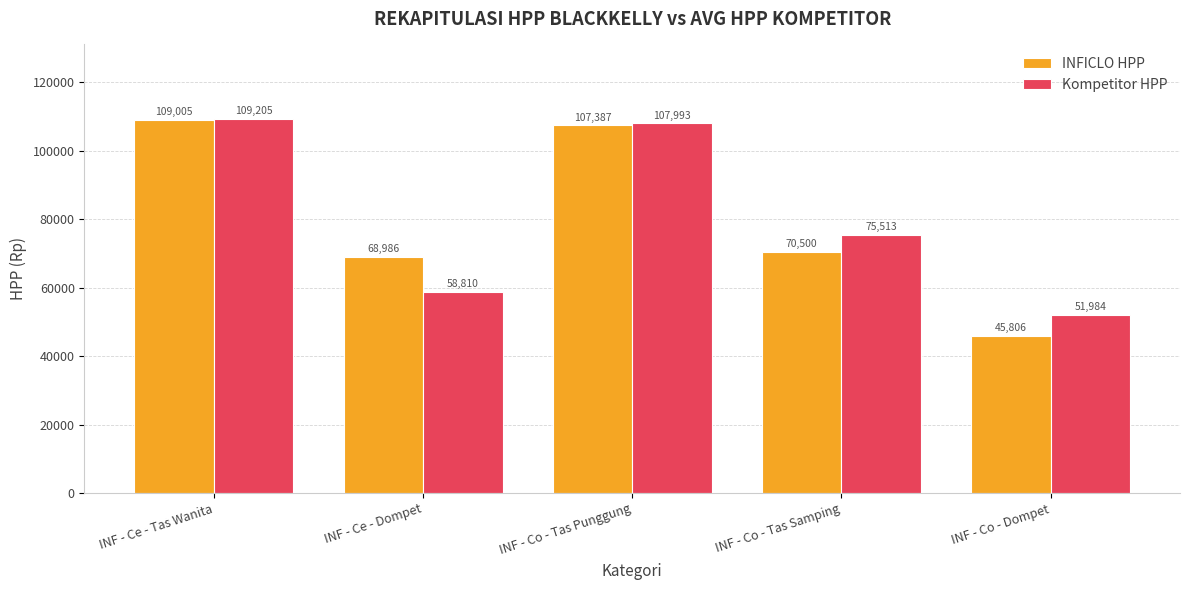

What is the value of the Kompetitor HPP bar at the 2nd from the left?

58810.3